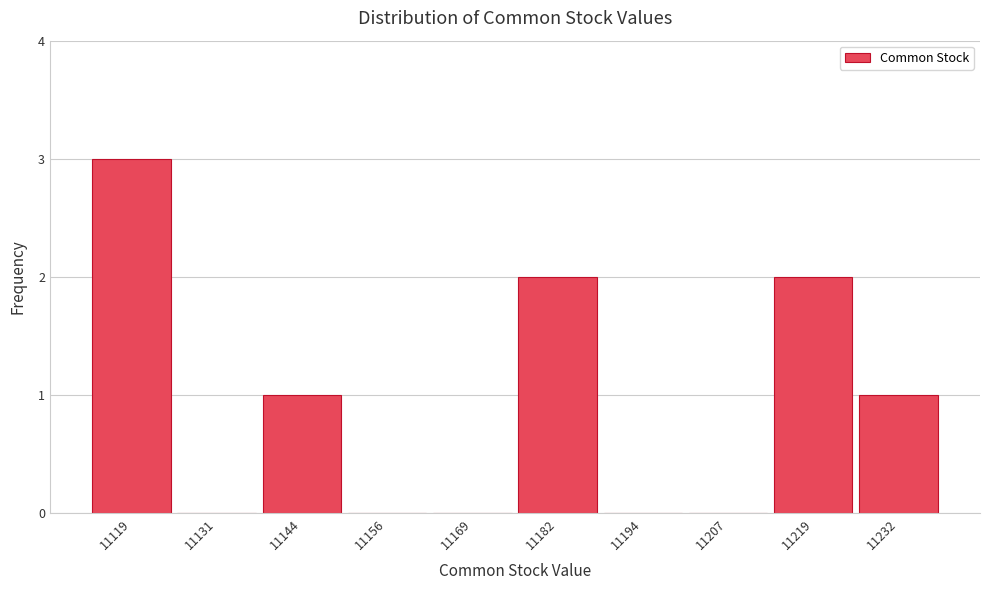

Reading right to left, transcribe all the data shown in this chart.

11232=1	11219=2	11207=0	11194=0	11182=2	11169=0	11156=0	11144=1	11131=0	11119=3